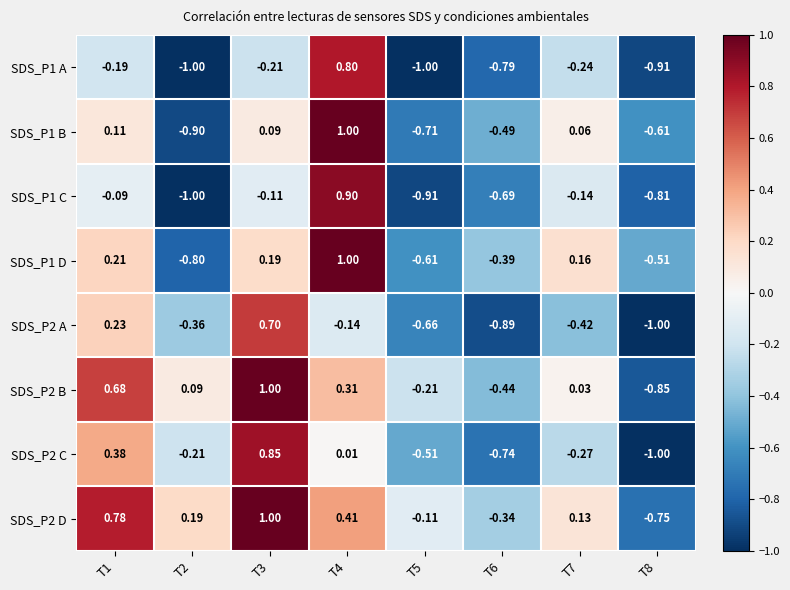

Is the value of SDS_P1 B at T8 greater than the value of SDS_P1 A at T4?

No